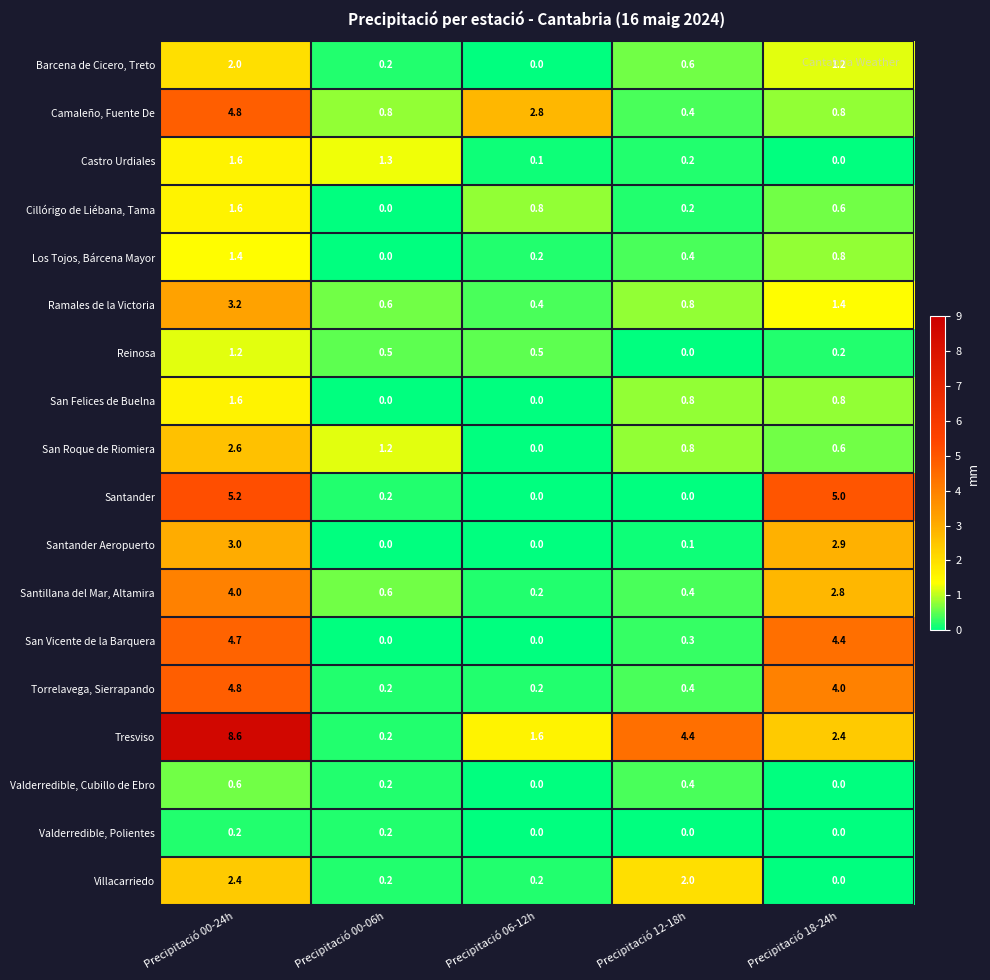

What is the sum of all San Felices de Buelna values?

3.2